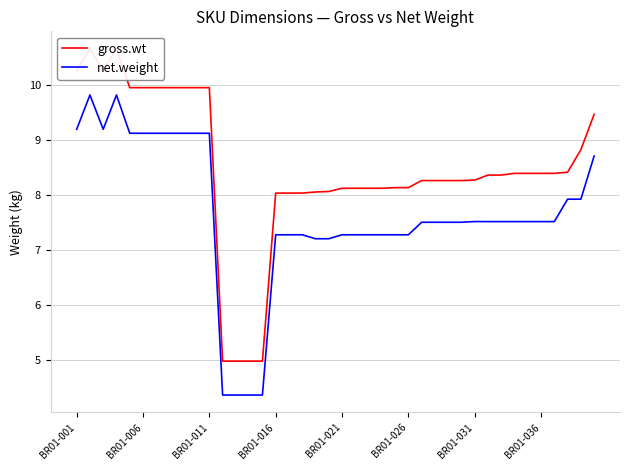

Read the gross.wt value at 14.

5.0